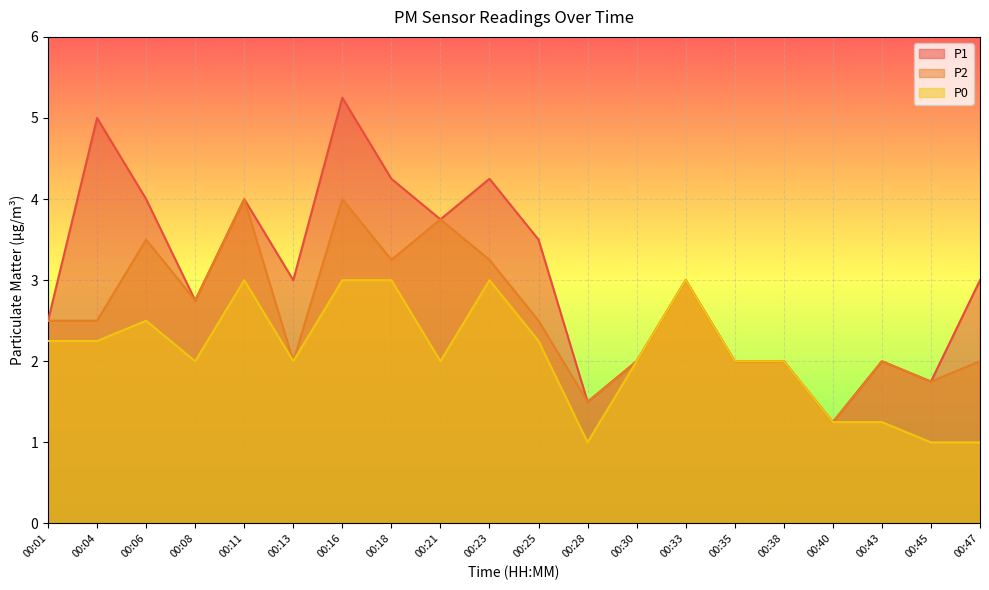

What is the total value across all series at 00:11?

11.0